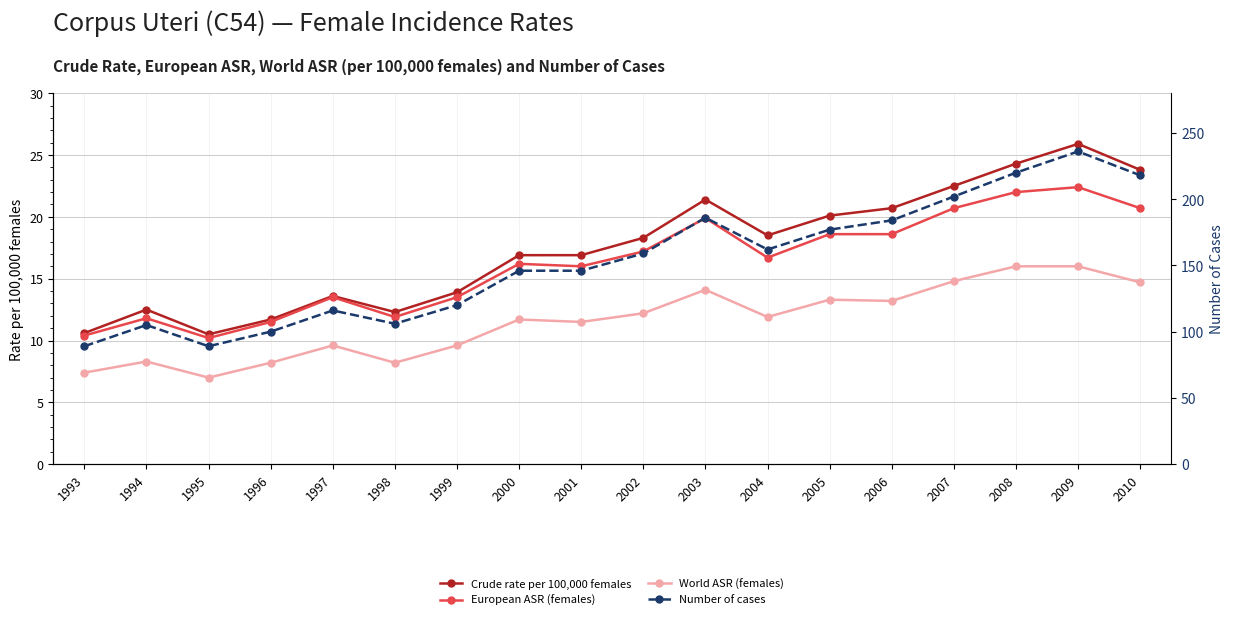

At which label does Number of cases reach its peak?

2009